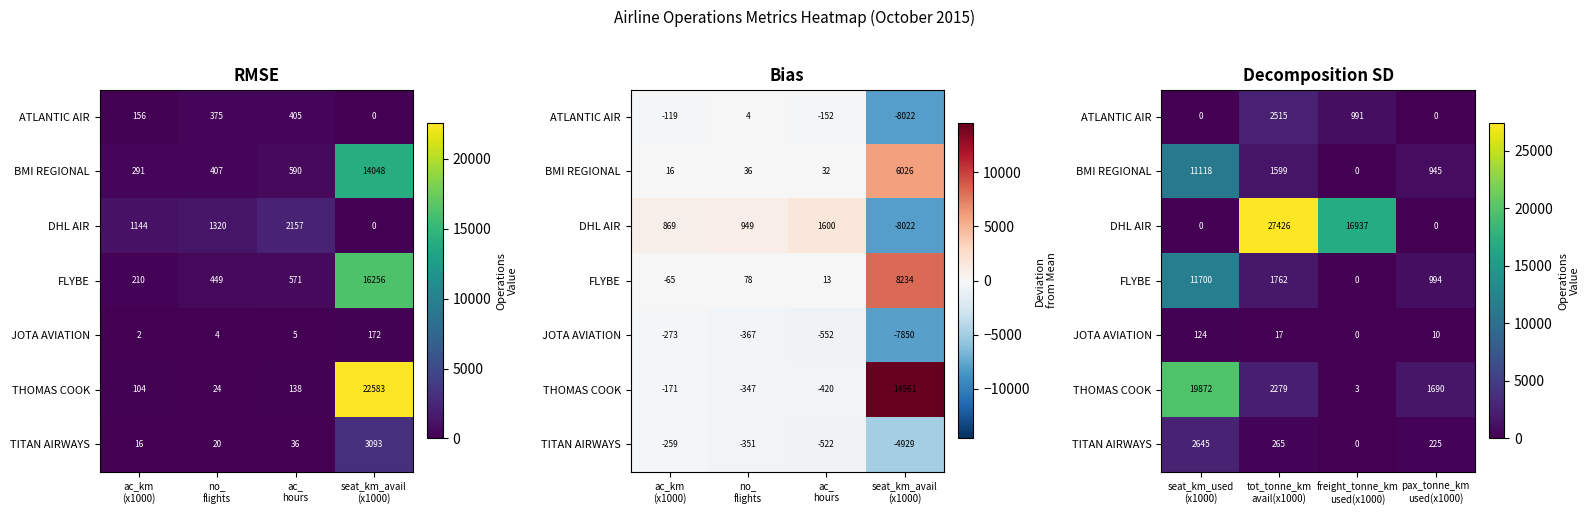

The value of BMI REGIONAL at seat_km_used (x1000) is 2582. True or false?

False